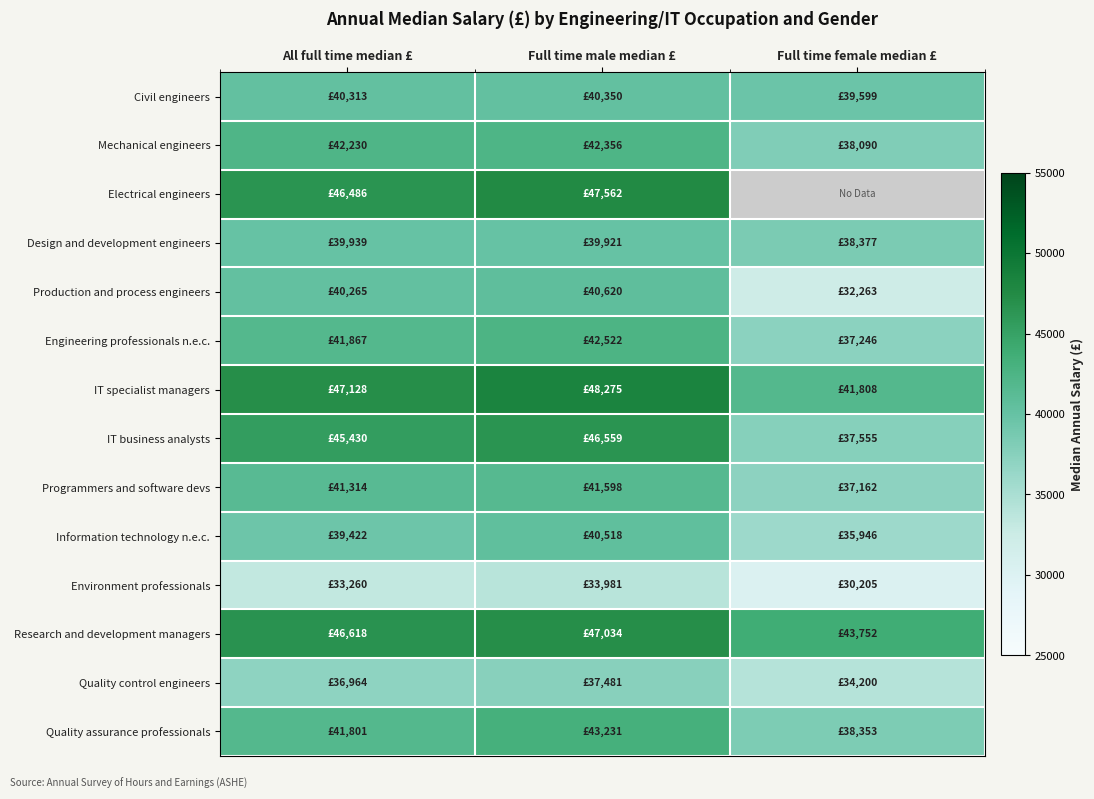

List the series in order of their peak value, highest first.

IT specialist managers, Electrical engineers, Research and development managers, IT business analysts, Quality assurance professionals, Engineering professionals n.e.c., Mechanical engineers, Programmers and software devs, Production and process engineers, Information technology n.e.c., Civil engineers, Design and development engineers, Quality control engineers, Environment professionals